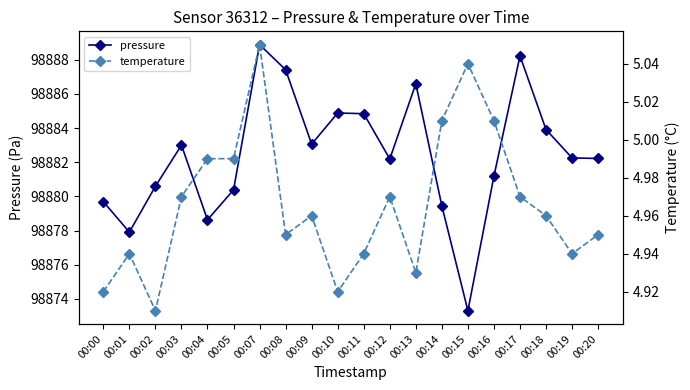

Reading left to right, list all the values displayed in this chart.

pressure: 00:00=98879.7	00:01=98877.9	00:02=98880.6	00:03=98883.0	00:04=98878.6	00:05=98880.4	00:07=98888.9	00:08=98887.4	00:09=98883.1	00:10=98884.9	00:11=98884.8	00:12=98882.2	00:13=98886.6	00:14=98879.4	00:15=98873.3	00:16=98881.2	00:17=98888.2	00:18=98883.9	00:19=98882.2	00:20=98882.2
temperature: 00:00=4.9	00:01=4.9	00:02=4.9	00:03=5.0	00:04=5.0	00:05=5.0	00:07=5.0	00:08=5.0	00:09=5.0	00:10=4.9	00:11=4.9	00:12=5.0	00:13=4.9	00:14=5.0	00:15=5.0	00:16=5.0	00:17=5.0	00:18=5.0	00:19=4.9	00:20=5.0